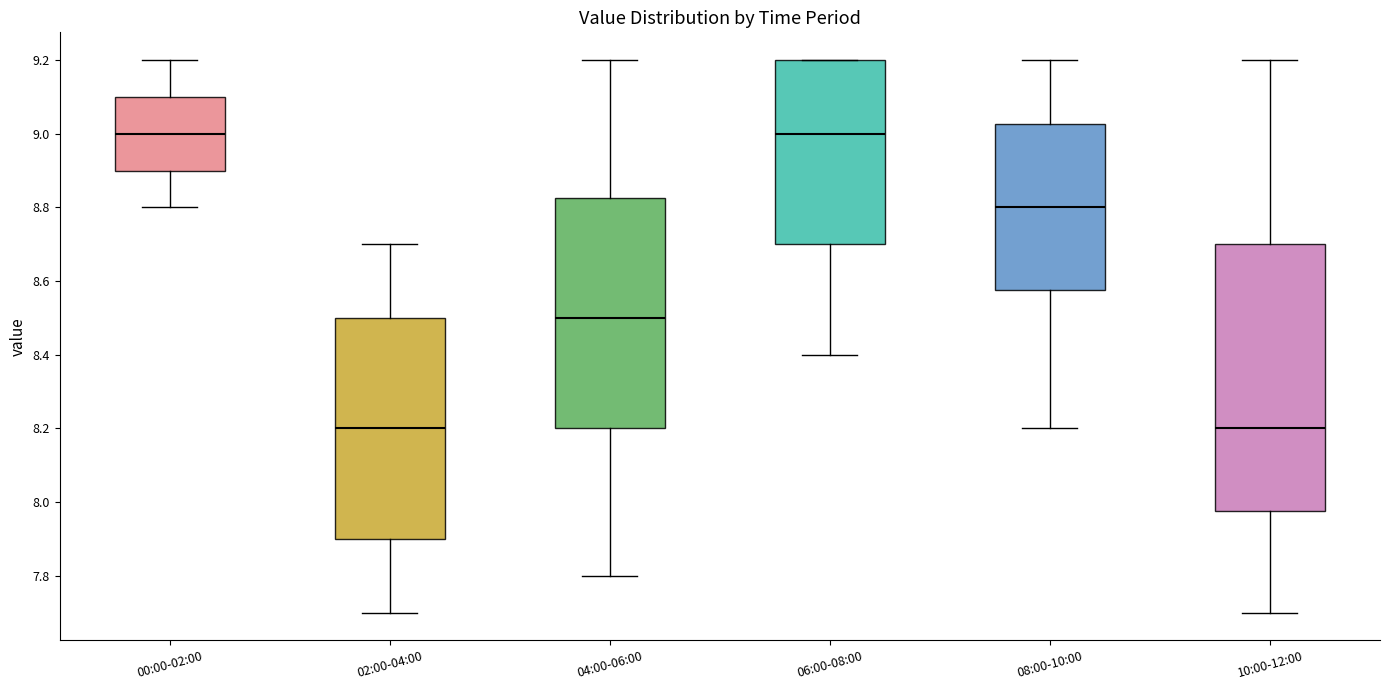

Where does the median line of the box for 06:00-08:00 sit on the y-axis? The values are not printed on the chart, so give them approximately, as read against the axis.

9.00